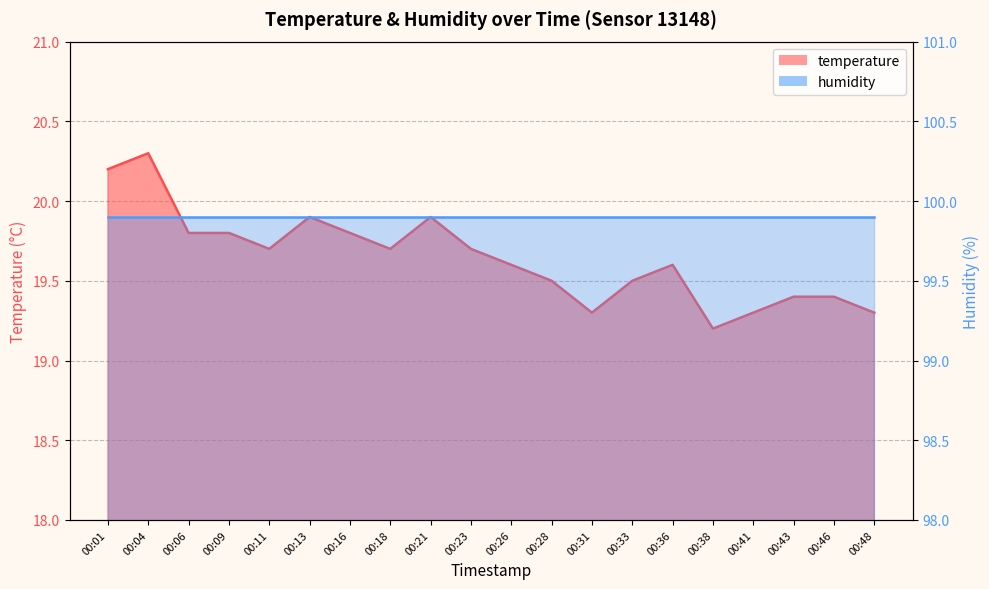

What is the sum of the values at 00:41 and 00:38?

38.5